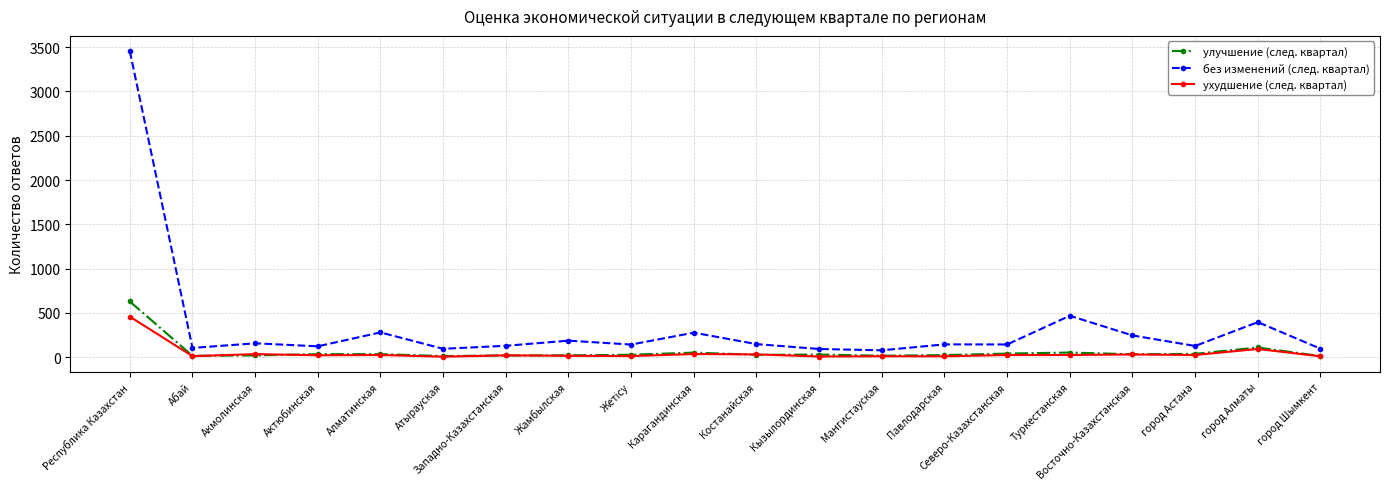

Which series has the widest spread of values?

без изменений (след. квартал)